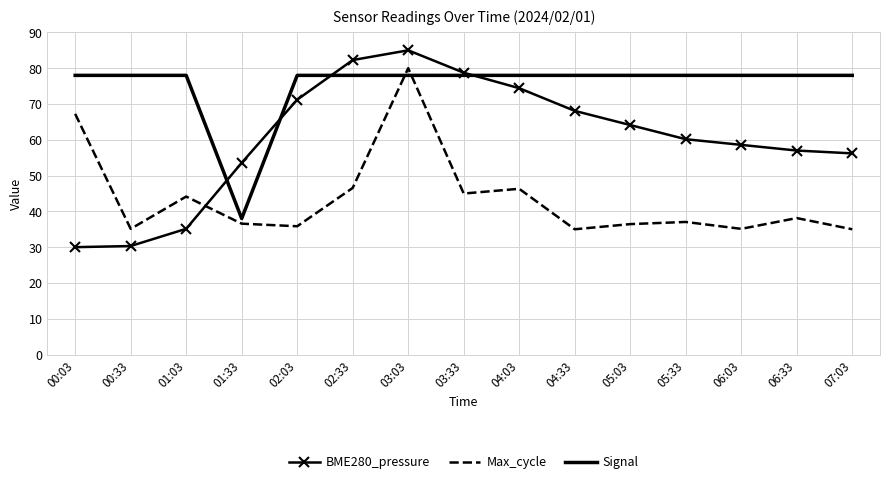

What position from the left is 06:33?

14